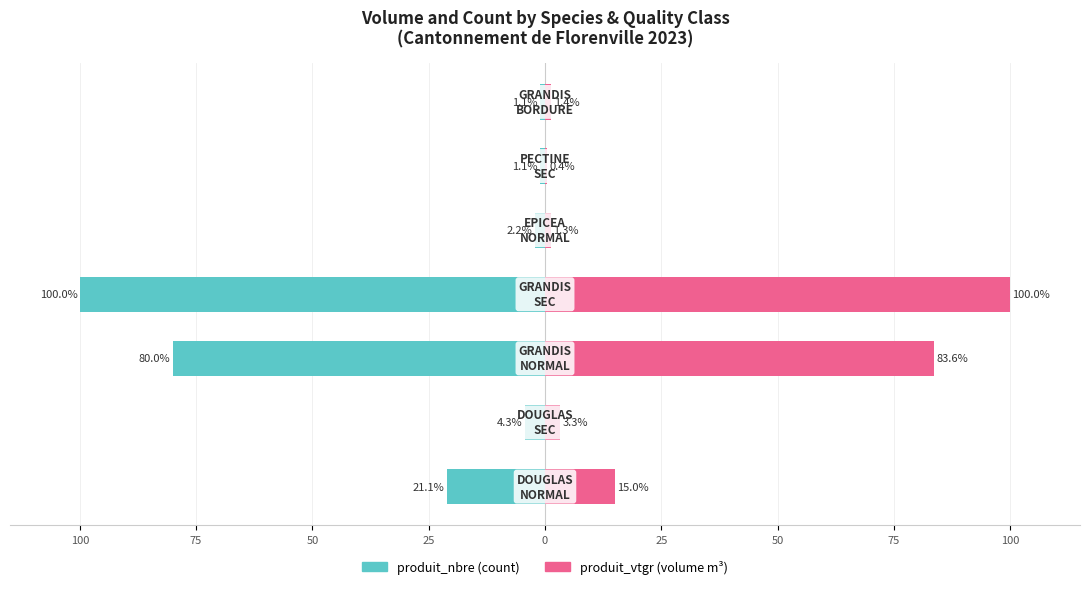

What is the spread (max minus min) of values at 25?

200.0